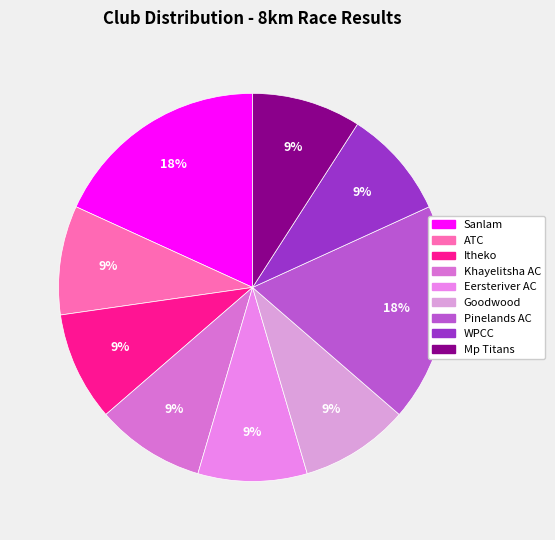

To the nearest percent, what is the combined percentage of Goodwood and Pinelands AC?

27%